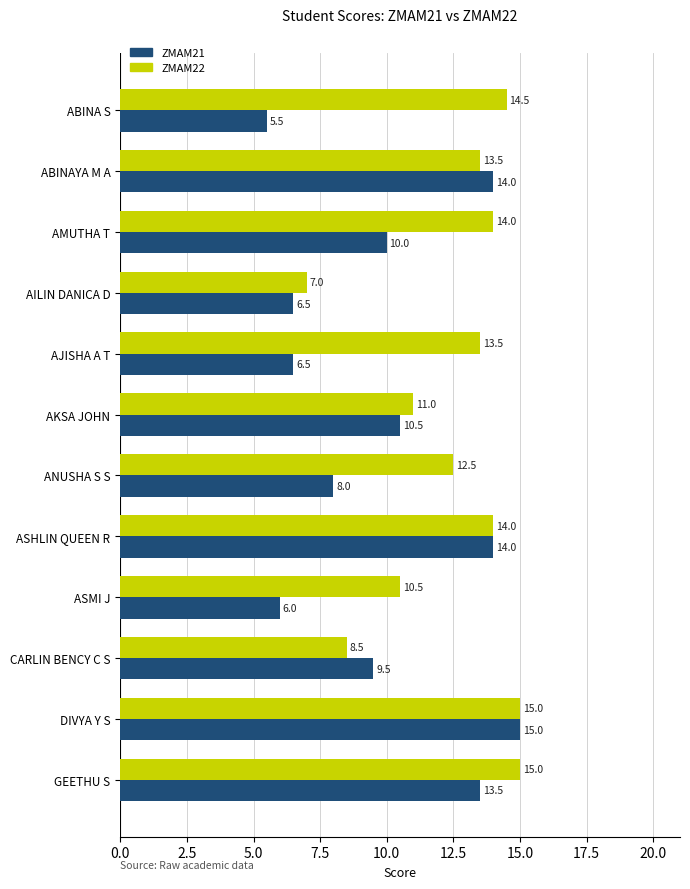

Where is ZMAM22 nearest to the value 11?

AKSA JOHN